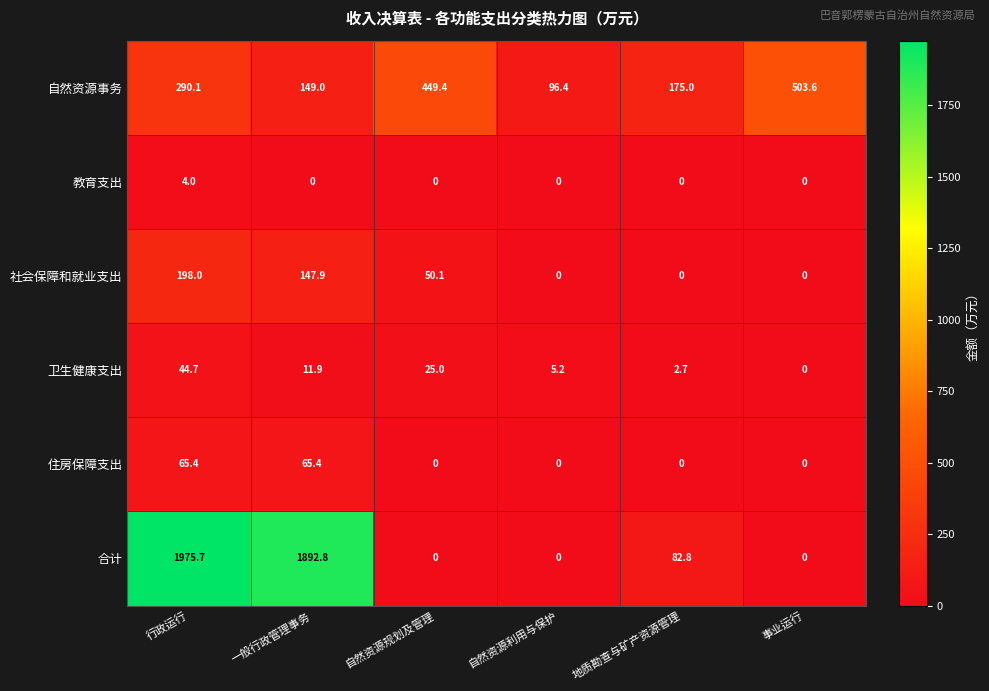

What is the maximum value shown in the chart?

1975.7